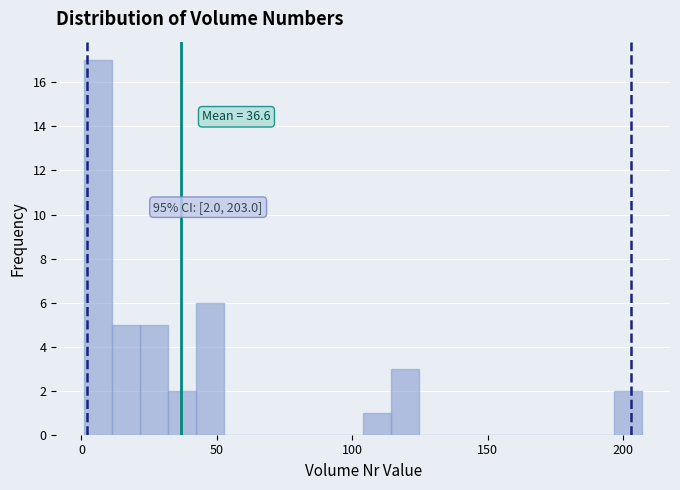

Read against the x-axis, roughly where is the centre of the tallest bar?

5